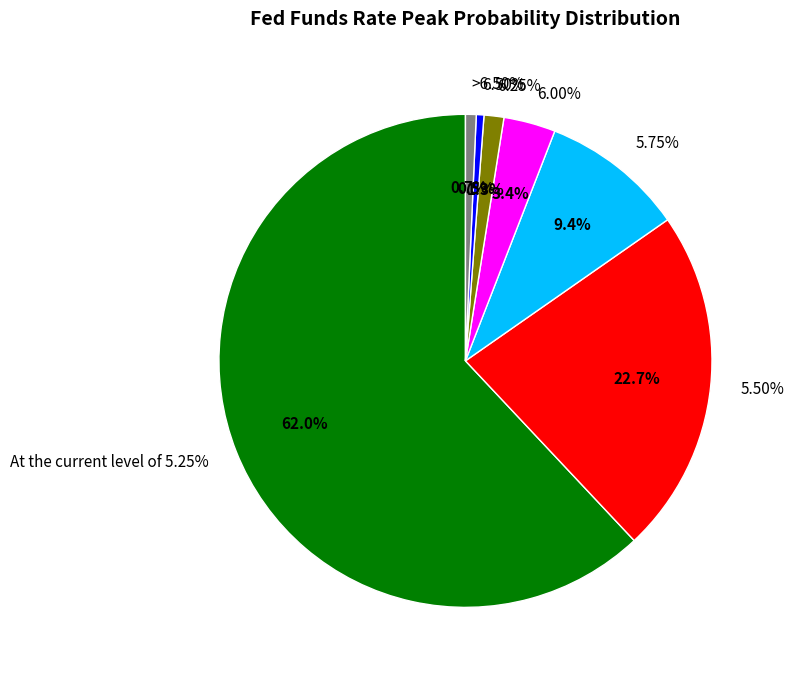

True or false: 5.50% accounts for 23% of the total.

True